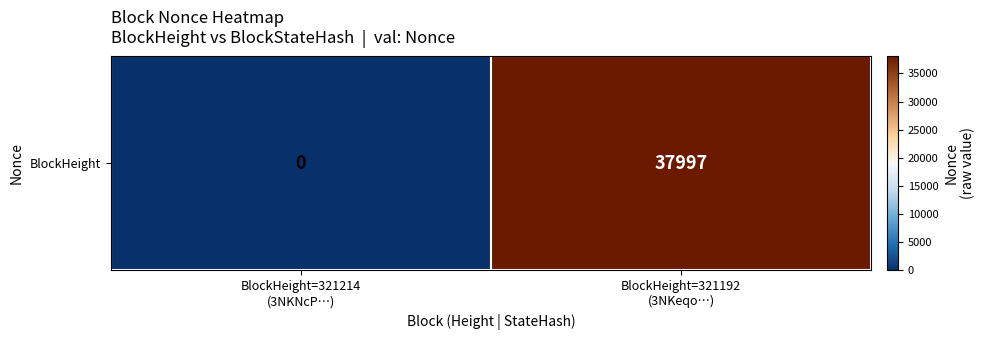

How many data points are less than 37997?

1